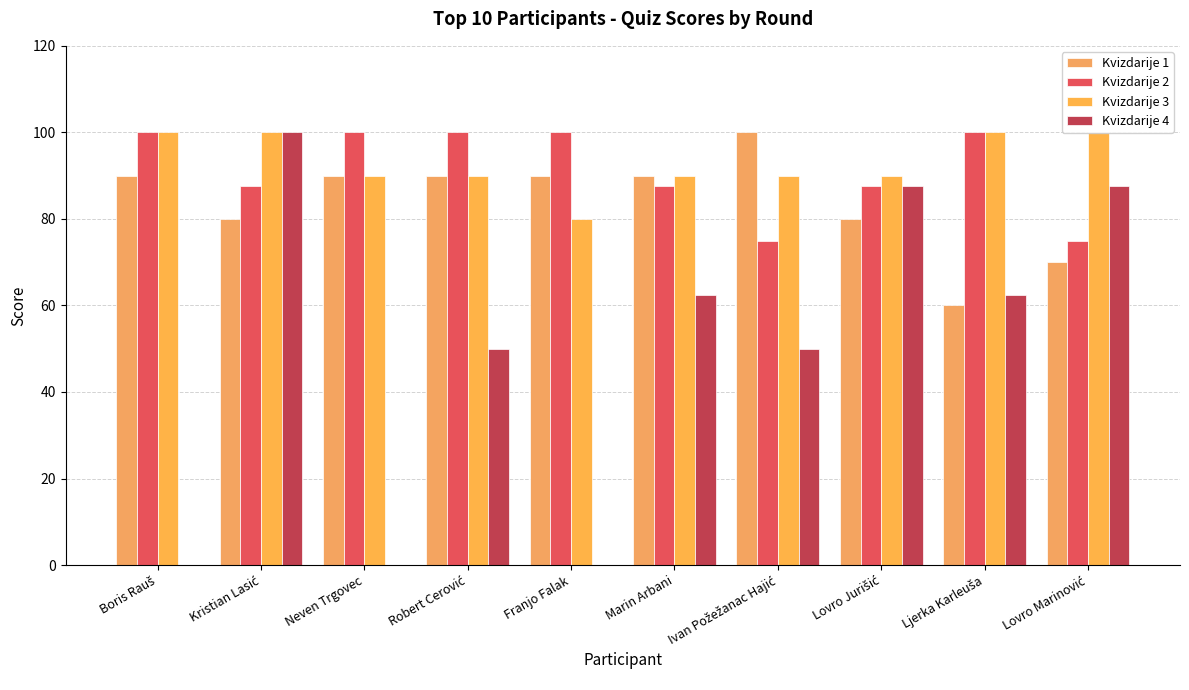

What is the minimum value for Kvizdarije 1?

60.0